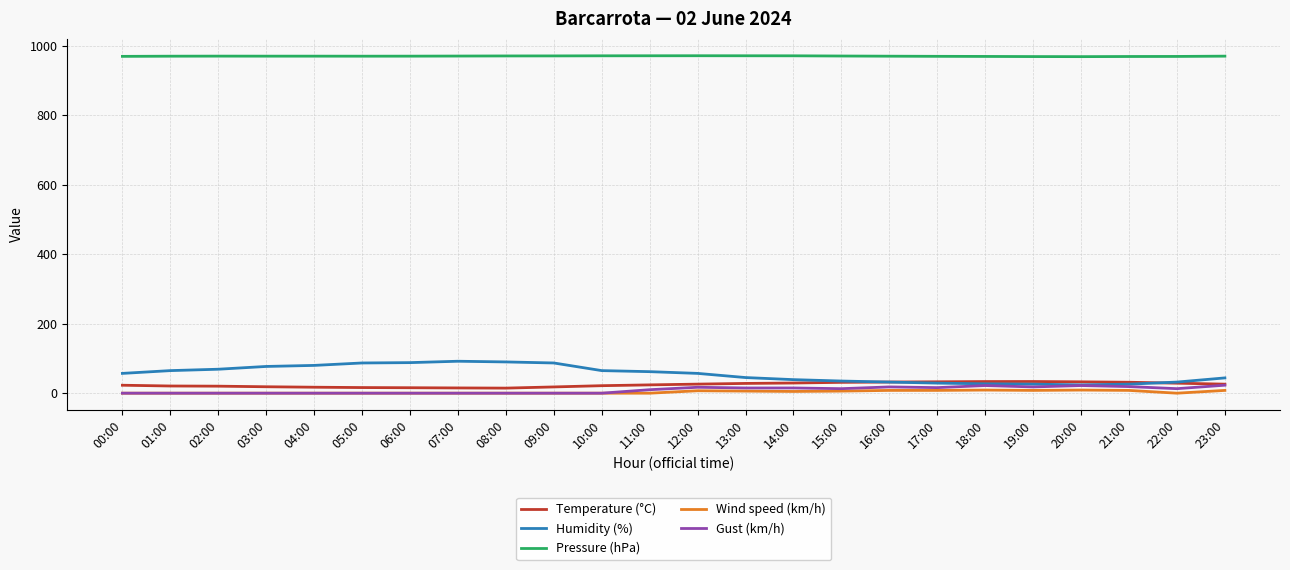

True or false: Humidity (%) has a value of 88.0 at 06:00.

True